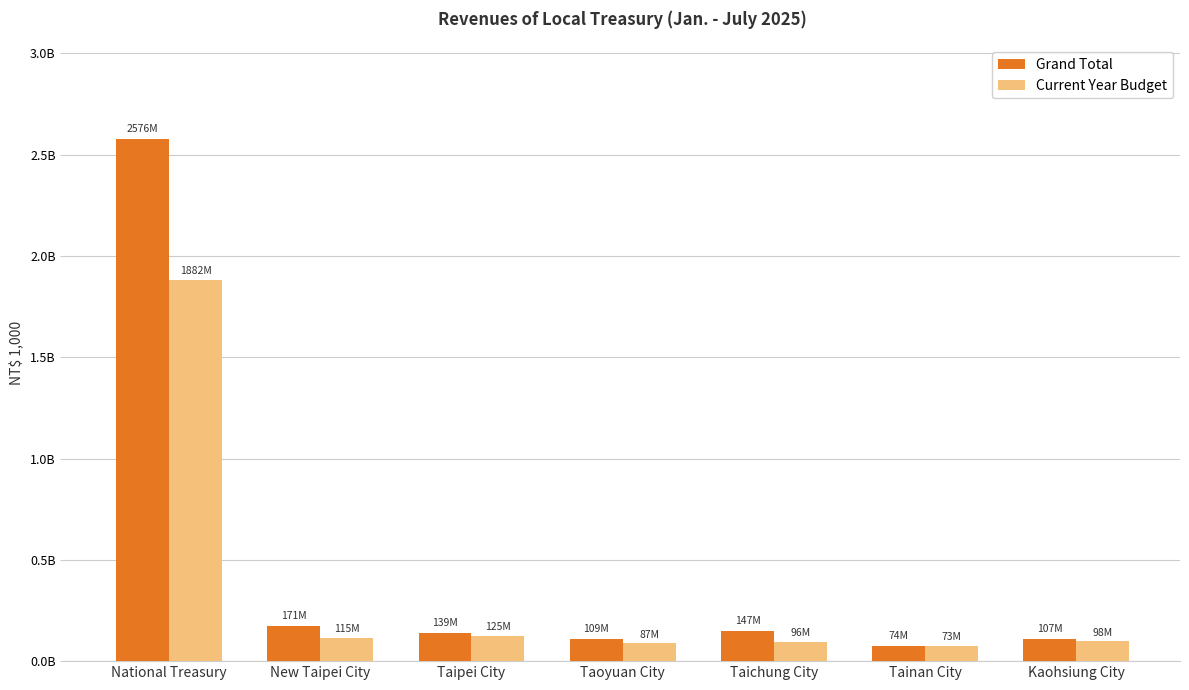

Reading left to right, what are all the values shown in this chart?

Grand Total: 2575663977	171321553	138755572	108959096	147086284	74172054	107238345
Current Year Budget: 1882173656	114986792	125238105	87276634	95990631	73231441	97635256